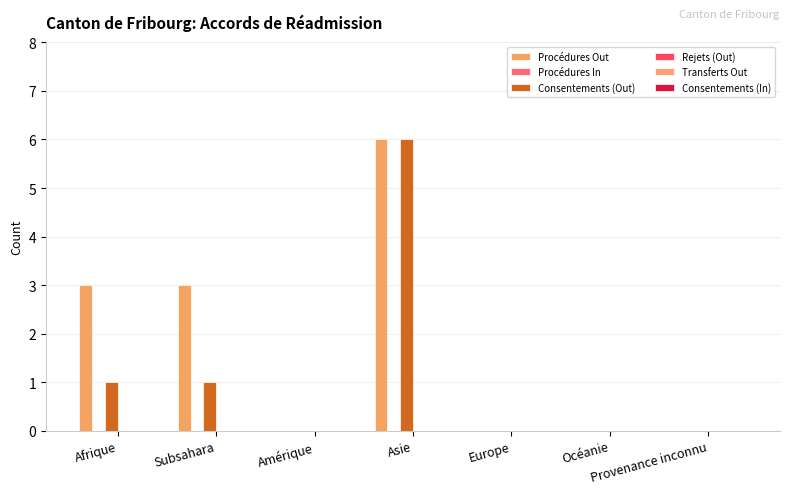

Reading left to right, what are all the values shown in this chart?

Procédures Out: Afrique=3	Subsahara=3	Amérique=0	Asie=6	Europe=0	Océanie=0	Provenance inconnu=0
Procédures In: Afrique=0	Subsahara=0	Amérique=0	Asie=0	Europe=0	Océanie=0	Provenance inconnu=0
Consentements (Out): Afrique=1	Subsahara=1	Amérique=0	Asie=6	Europe=0	Océanie=0	Provenance inconnu=0
Rejets (Out): Afrique=0	Subsahara=0	Amérique=0	Asie=0	Europe=0	Océanie=0	Provenance inconnu=0
Transferts Out: Afrique=0	Subsahara=0	Amérique=0	Asie=0	Europe=0	Océanie=0	Provenance inconnu=0
Consentements (In): Afrique=0	Subsahara=0	Amérique=0	Asie=0	Europe=0	Océanie=0	Provenance inconnu=0